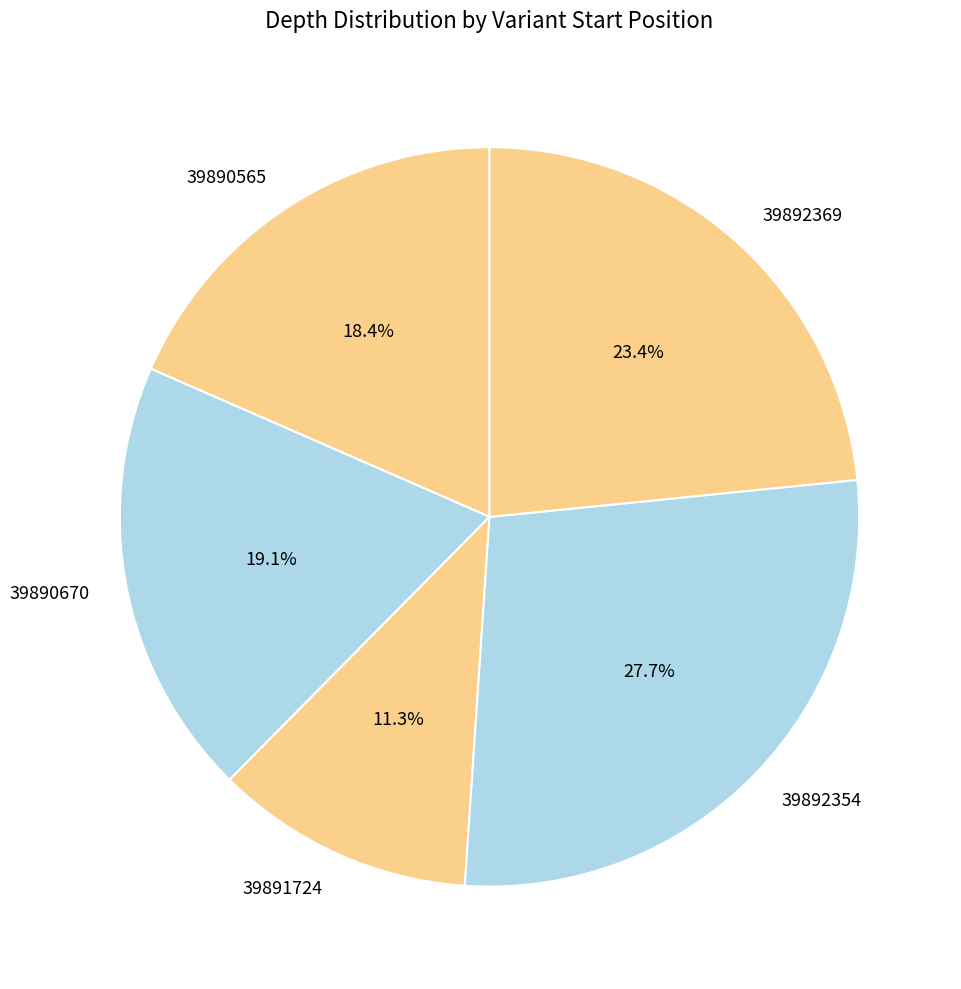

To the nearest percent, what portion does 39891724 represent?

11%